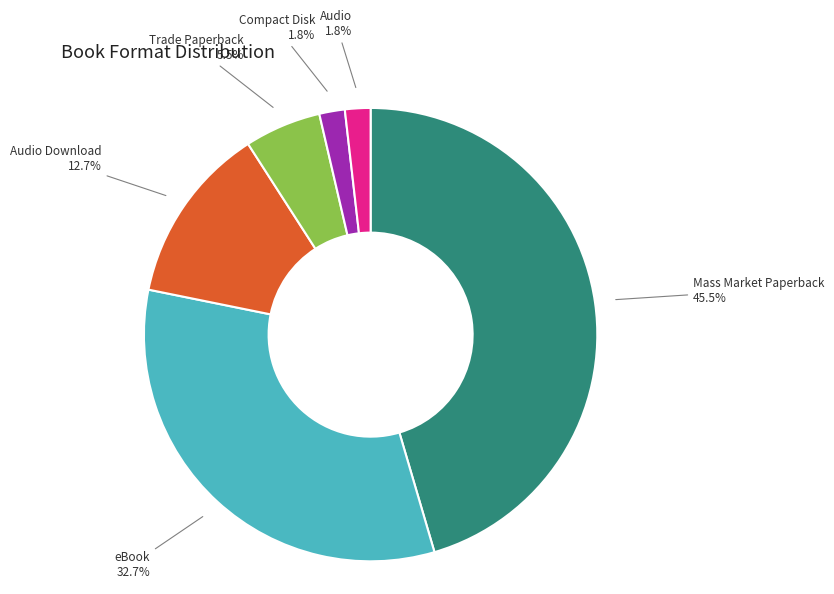

What percentage do Mass Market Paperback and Compact Disk together represent?

47.3%